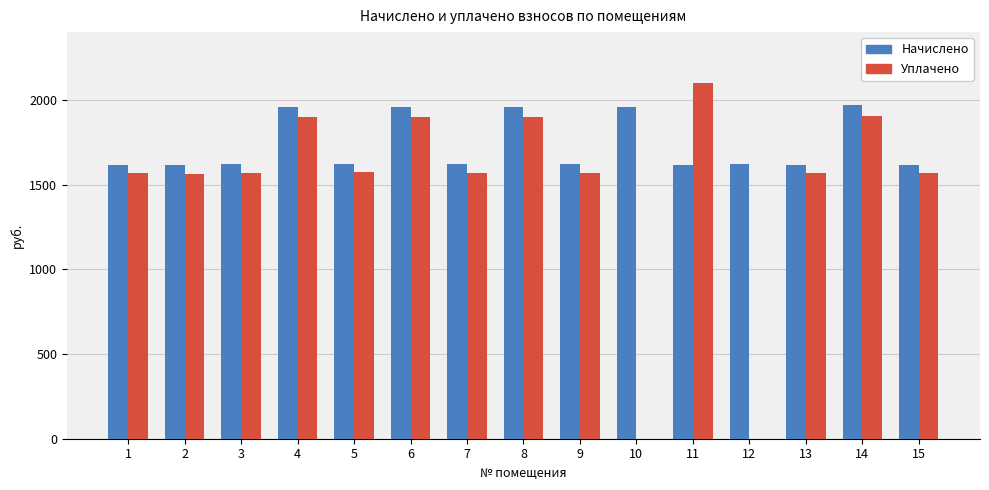

What is the sum of the Уплачено values at 11 and 4?

3999.2